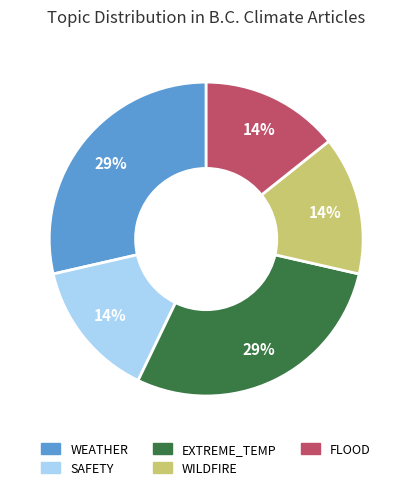

Is there any slice that represents more than half of the pie?

No